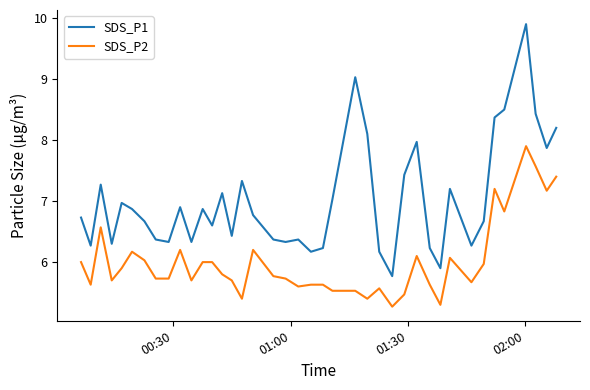

Which series has the largest total across all categories?

SDS_P1